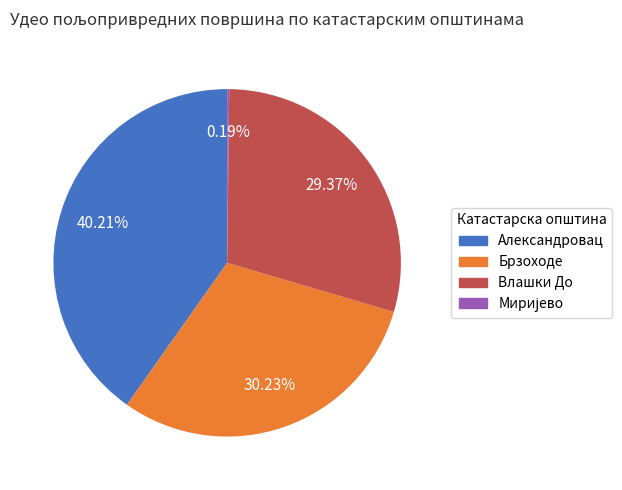

What is the total percentage of Брзоходе and Александровац?

70.4%